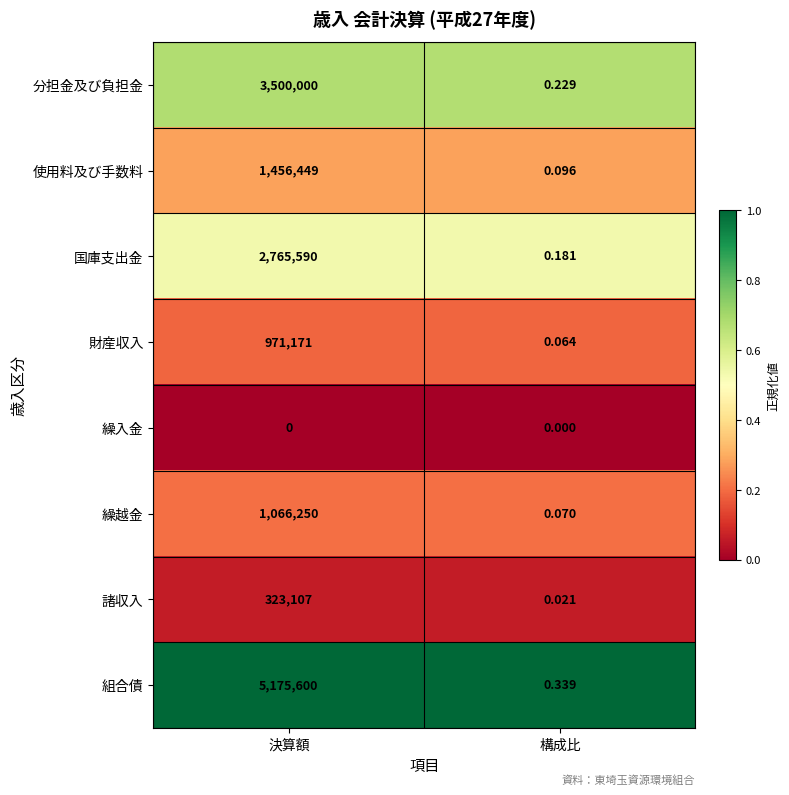

Which series changed the most between 決算額 and 構成比?

組合債